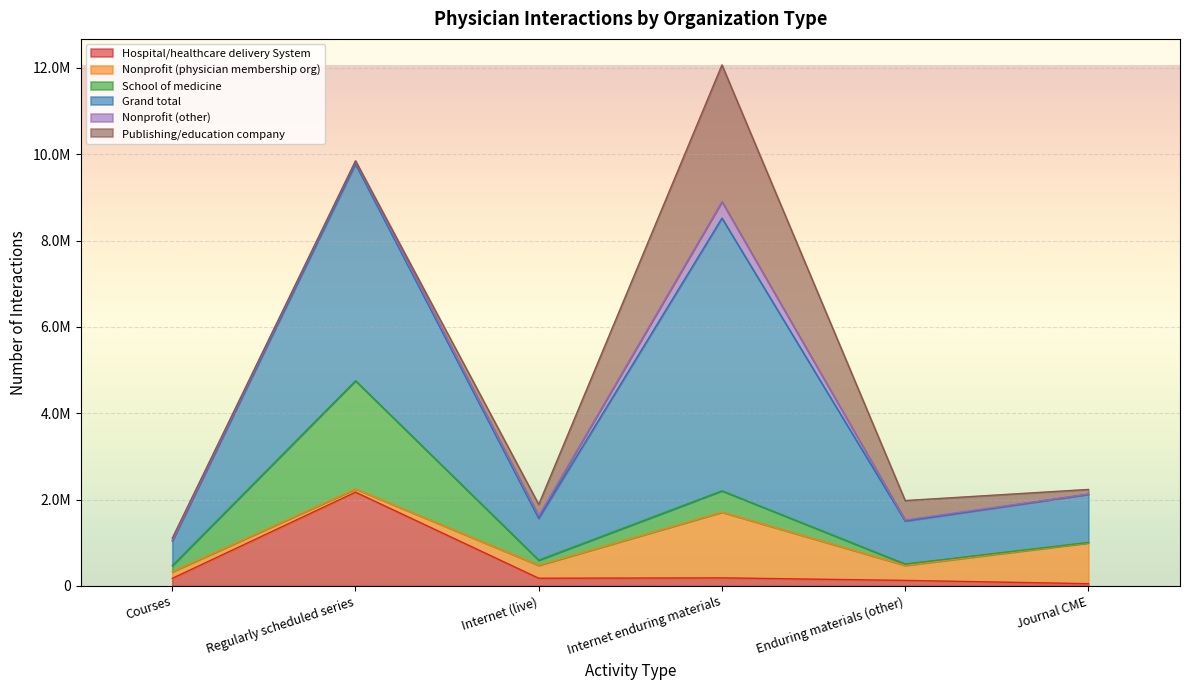

What is the label of the 6th point from the right?

Courses